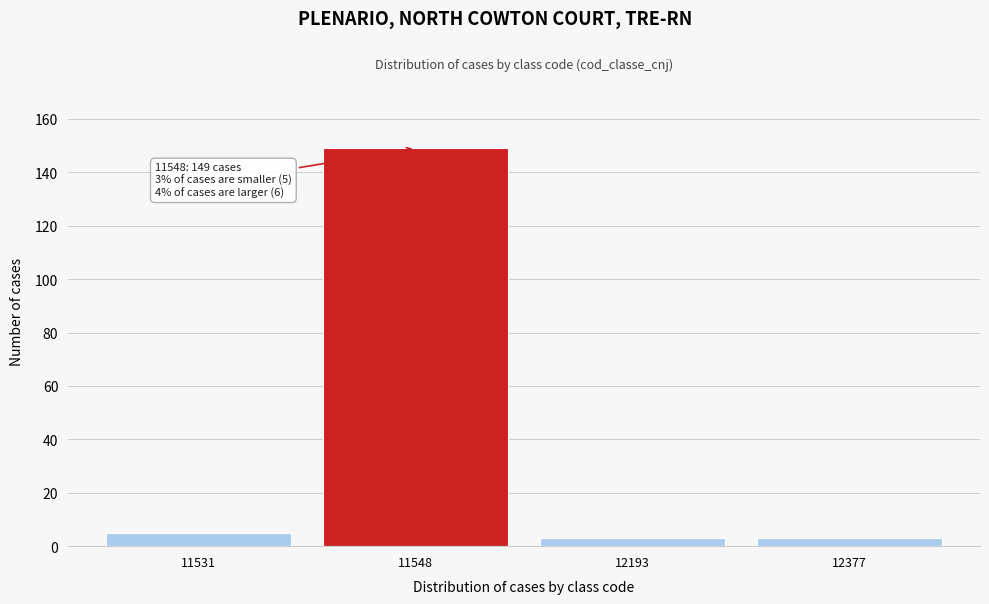

Reading left to right, what are all the values shown in this chart?

5	149	3	3